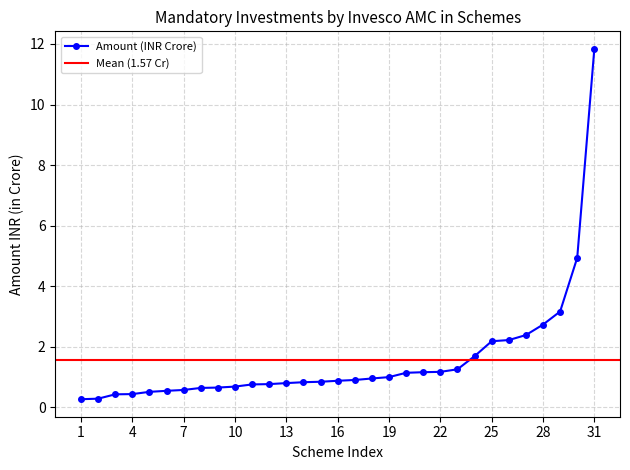

What is the maximum value for Amount (INR Crore)?

11.8